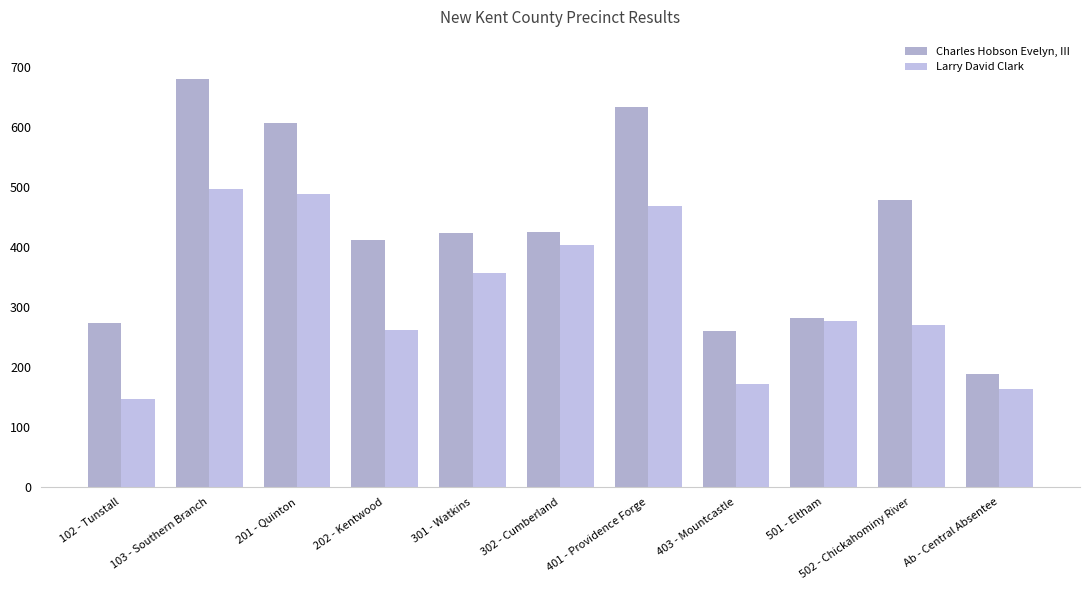

Does the chart contain any negative values?

No